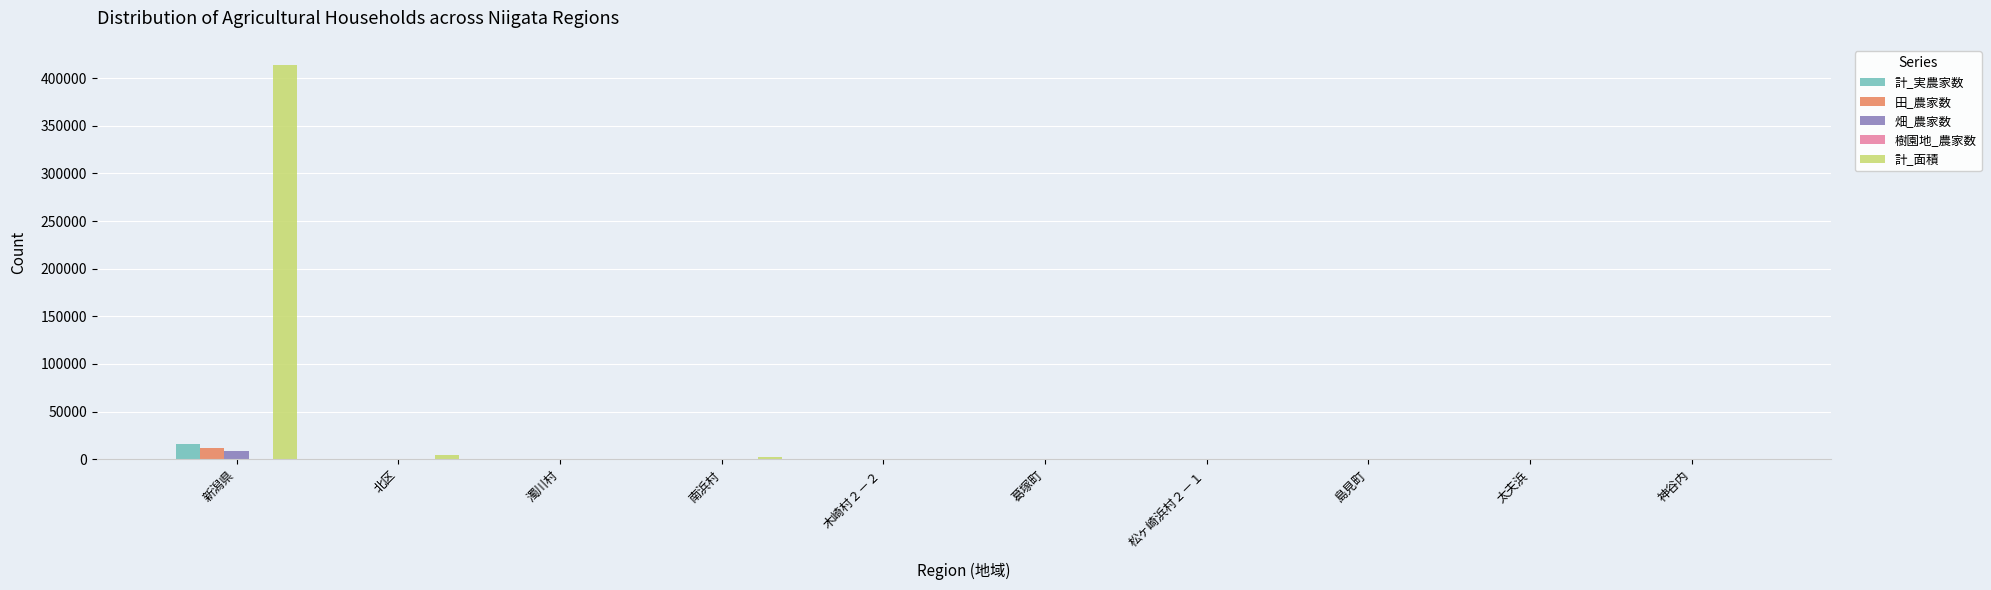

Which category has the highest value in the 計_実農家数 series?

新潟県